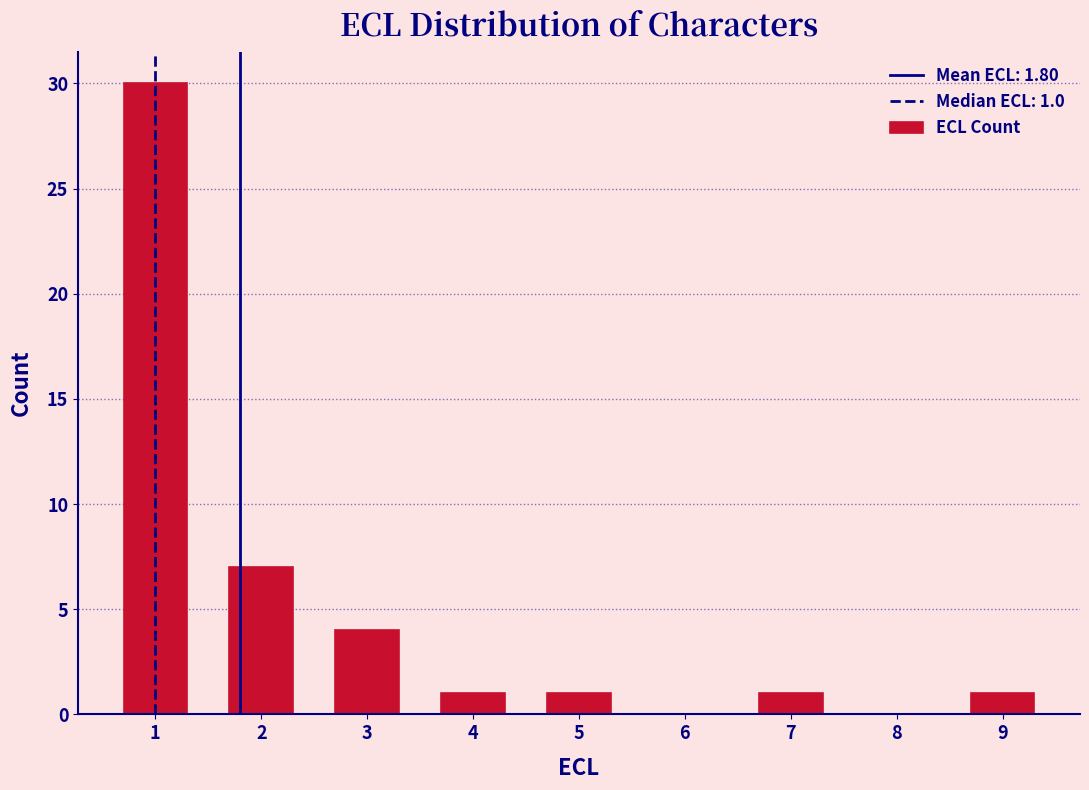

Which range on the x-axis has the tallest bar?

0.5 to 1.5